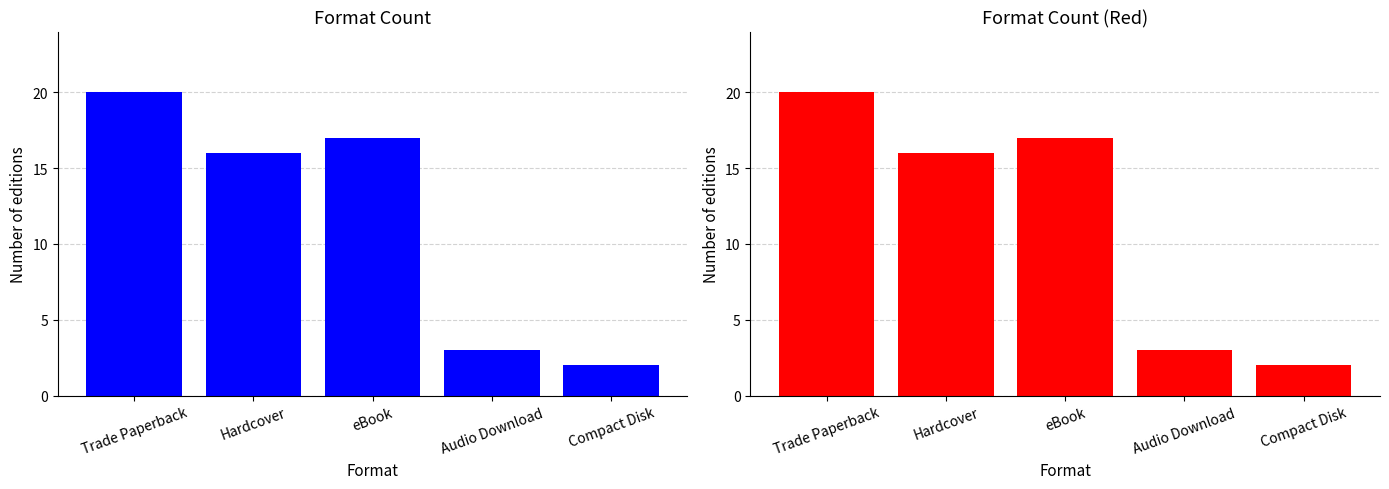

Which label corresponds to the largest value in the chart?

Trade Paperback